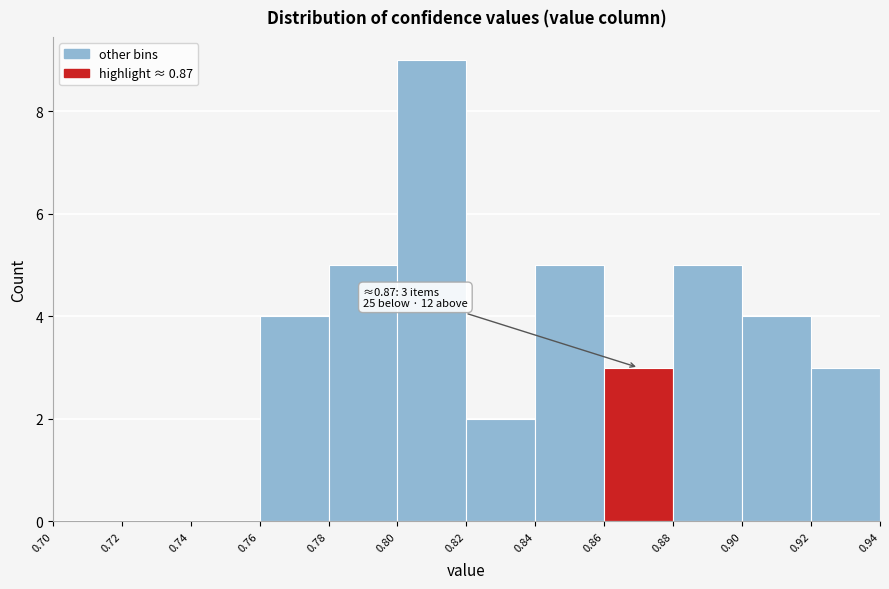

Over which range of the x-axis is the bar tallest?

0.80 to 0.82